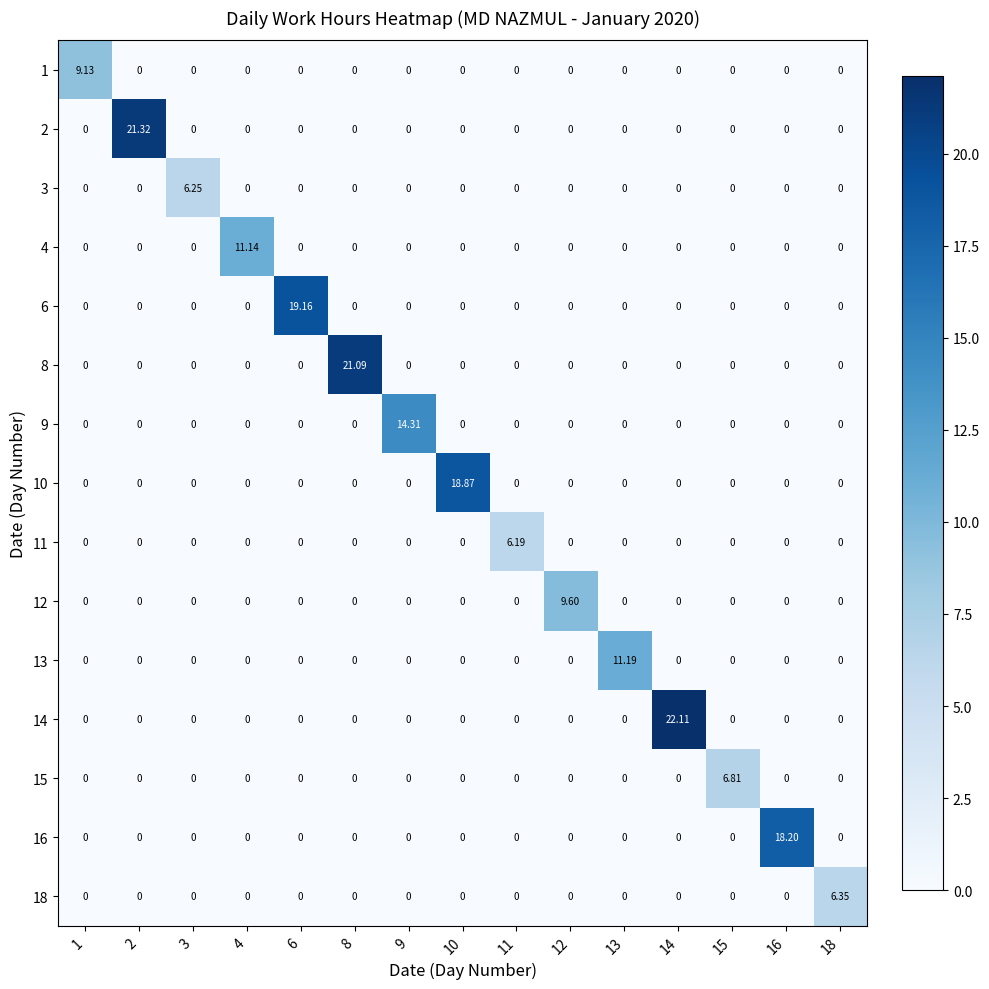

At which category is the sum across all series the highest?

14